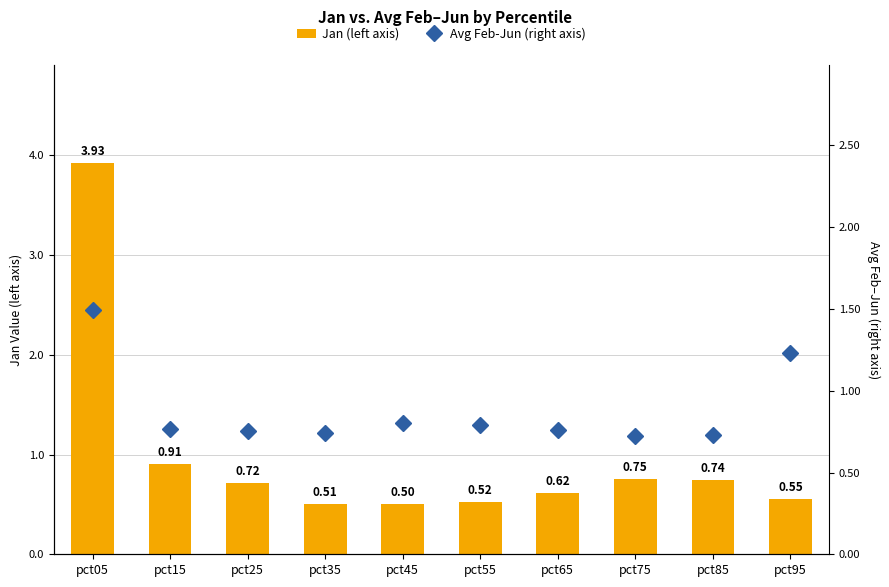

How many data points does each series have?

10